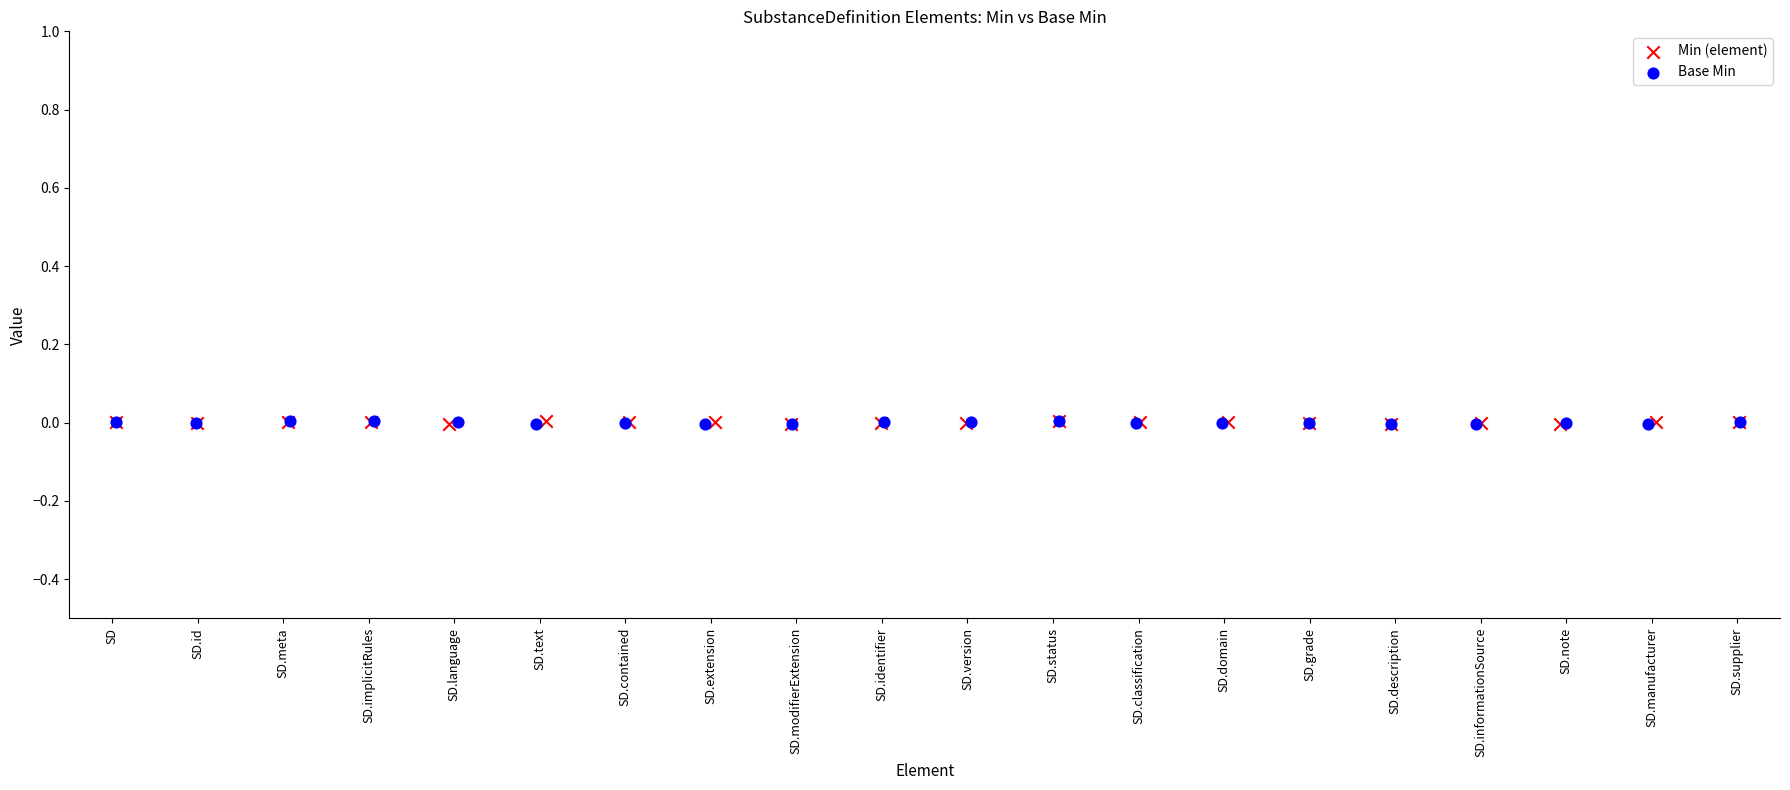

What are all the series names shown in the legend?

Min (element), Base Min